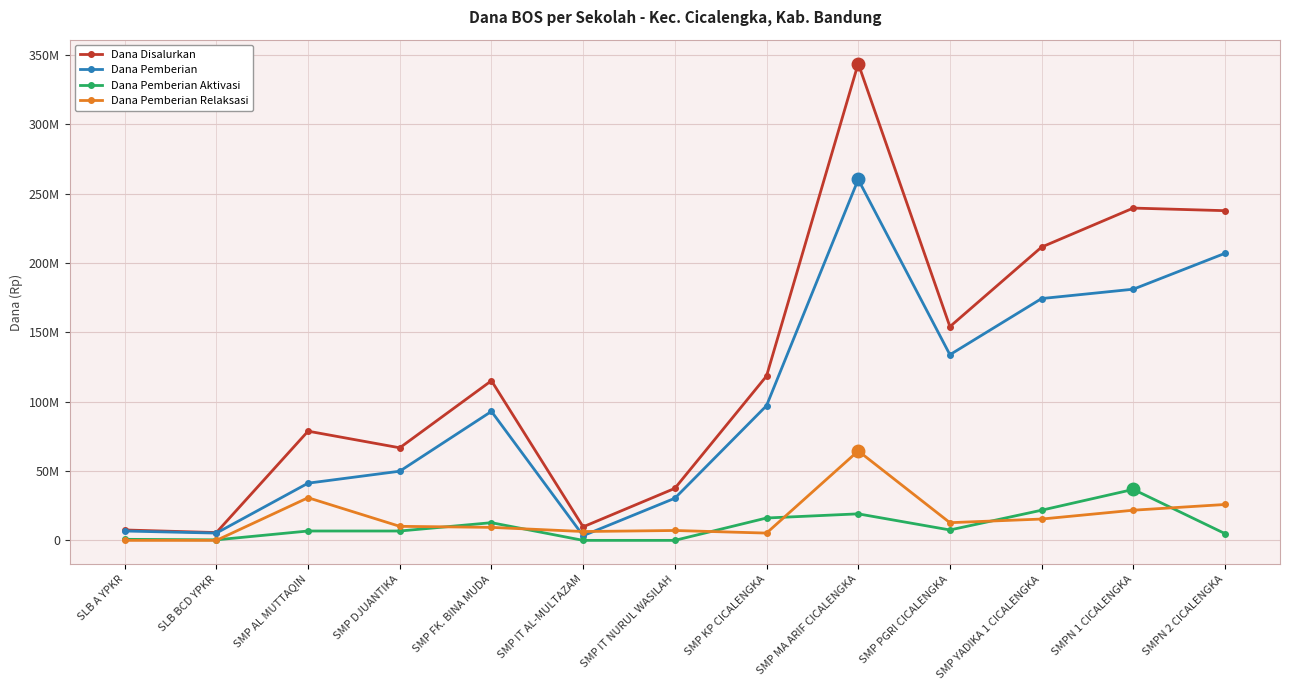

Is it true that Dana Disalurkan equals 184522093 at SMP KP CICALENGKA?

False